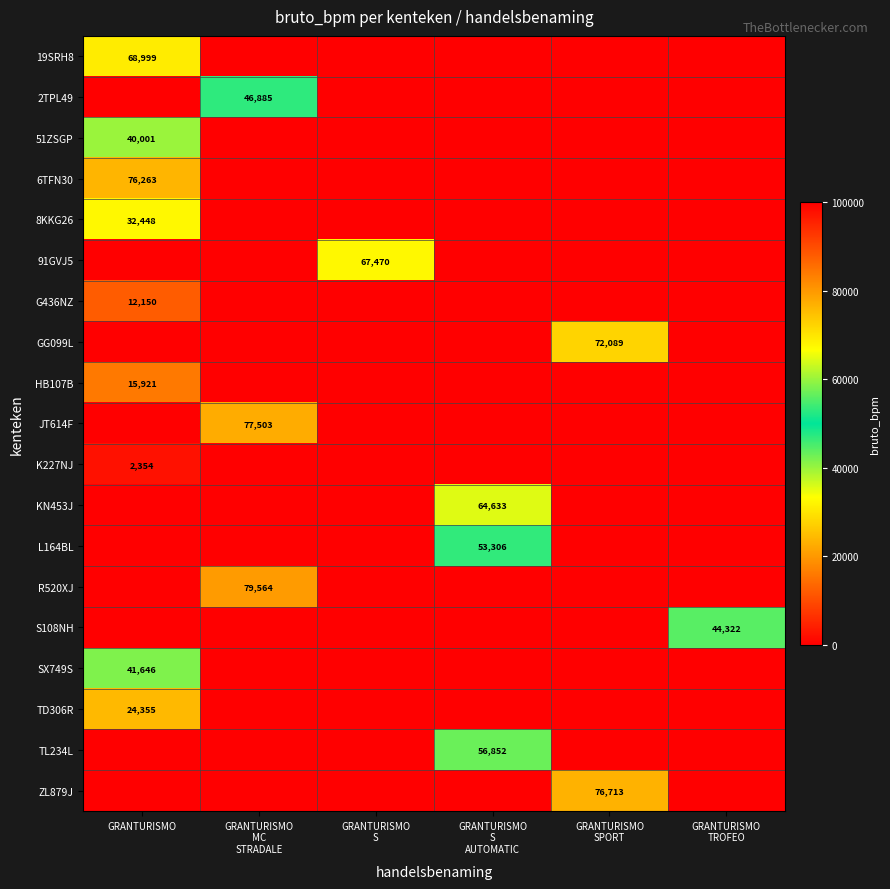

At GRANTURISMO S, list the series in order from smallest to largest.

19SRH8, 2TPL49, 51ZSGP, 6TFN30, 8KKG26, G436NZ, GG099L, HB107B, JT614F, K227NJ, KN453J, L164BL, R520XJ, S108NH, SX749S, TD306R, TL234L, ZL879J, 91GVJ5